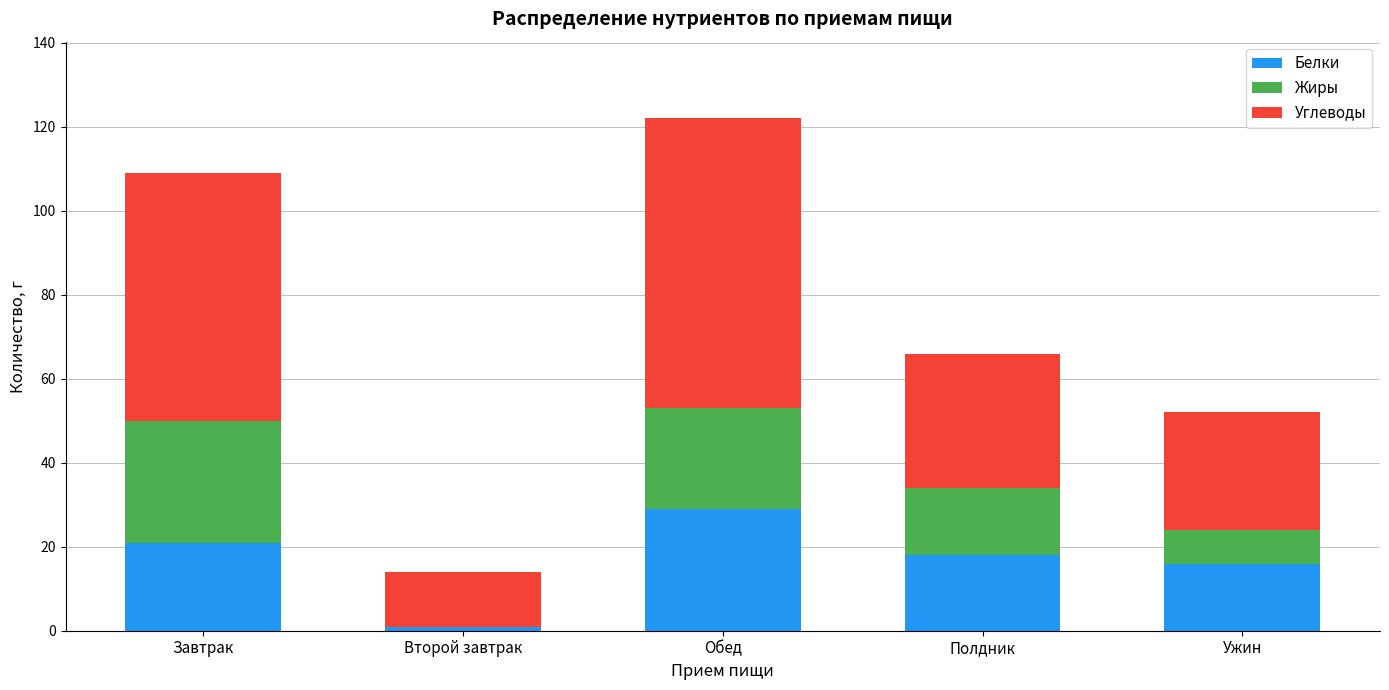

Reading right to left, list the values for the Белки series.

Ужин=16	Полдник=18	Обед=29	Второй завтрак=1	Завтрак=21